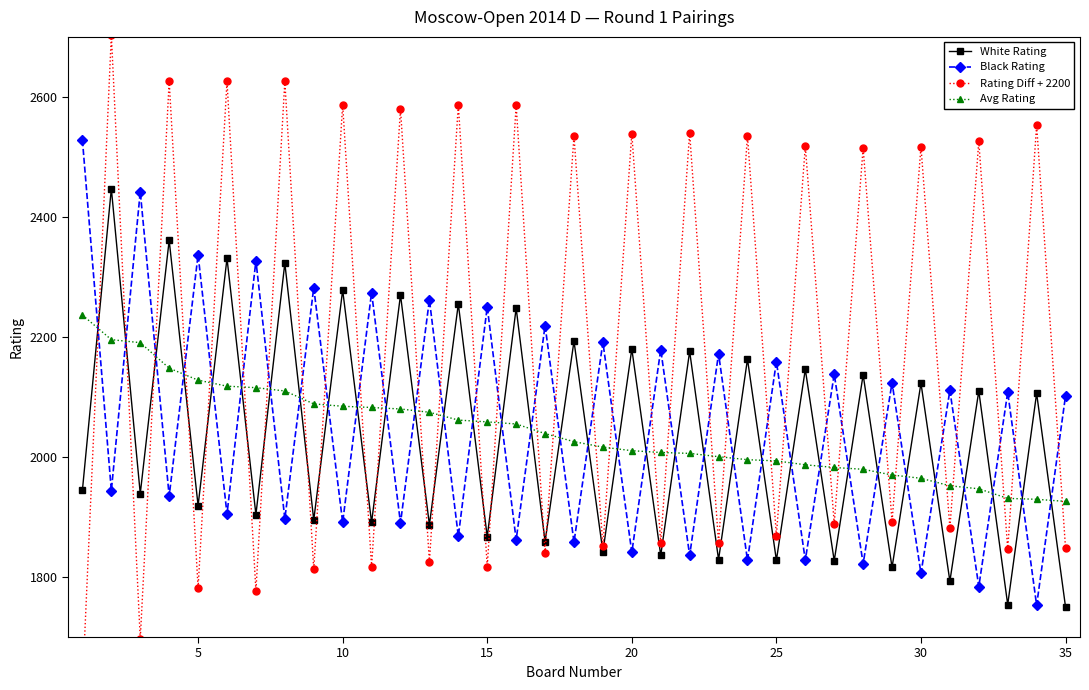

After their last crossing, which series has the higher values: White Rating or Black Rating?

Black Rating